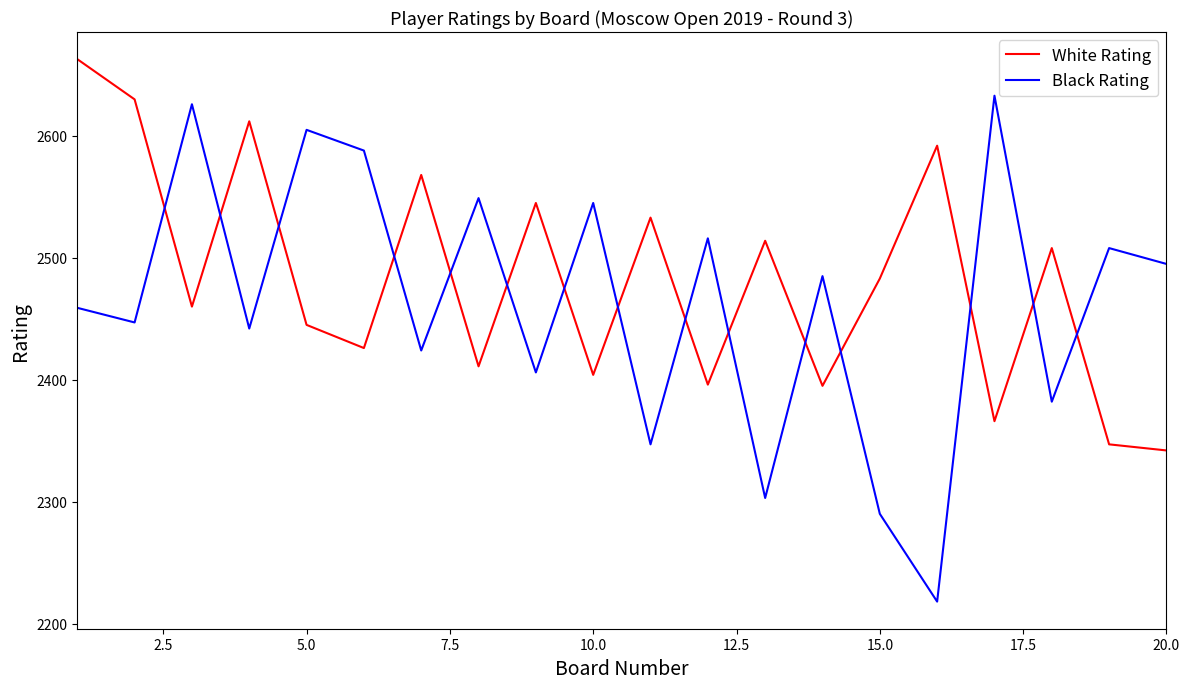

What is the difference between the maximum and minimum values in the White Rating series?

321